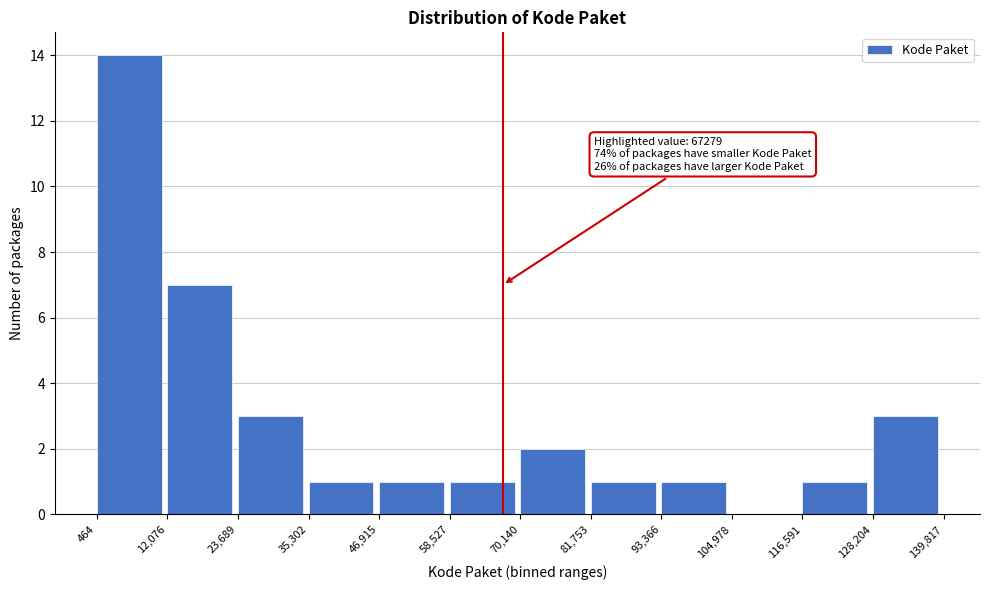

Which range on the x-axis has the tallest bar?

464 to 12,076